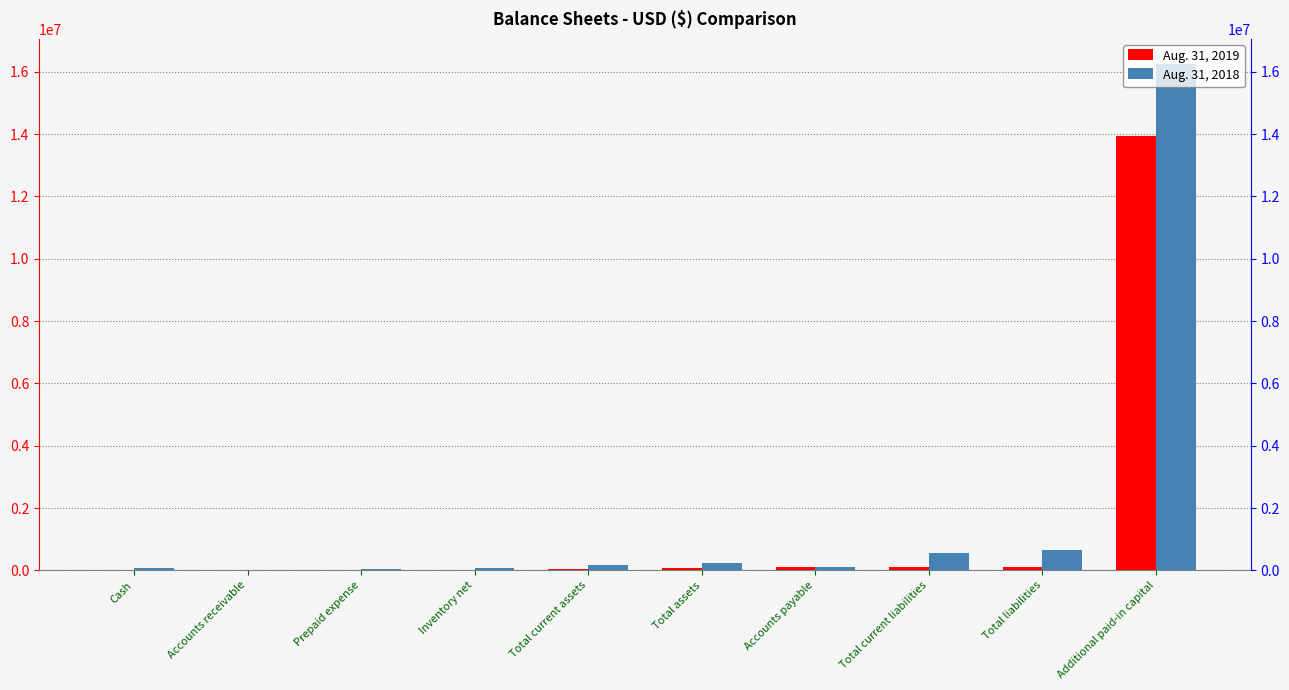

Which has a higher value, Total current liabilities or Accounts payable?

Total current liabilities